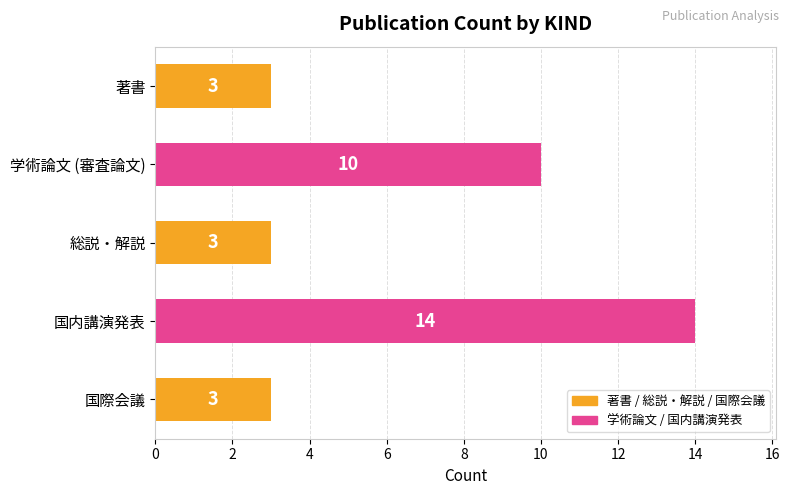

What is the difference between the maximum and minimum values?

11